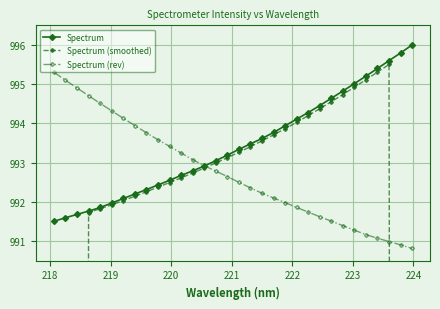

What is the maximum value for Spectrum (rev)?

995.3